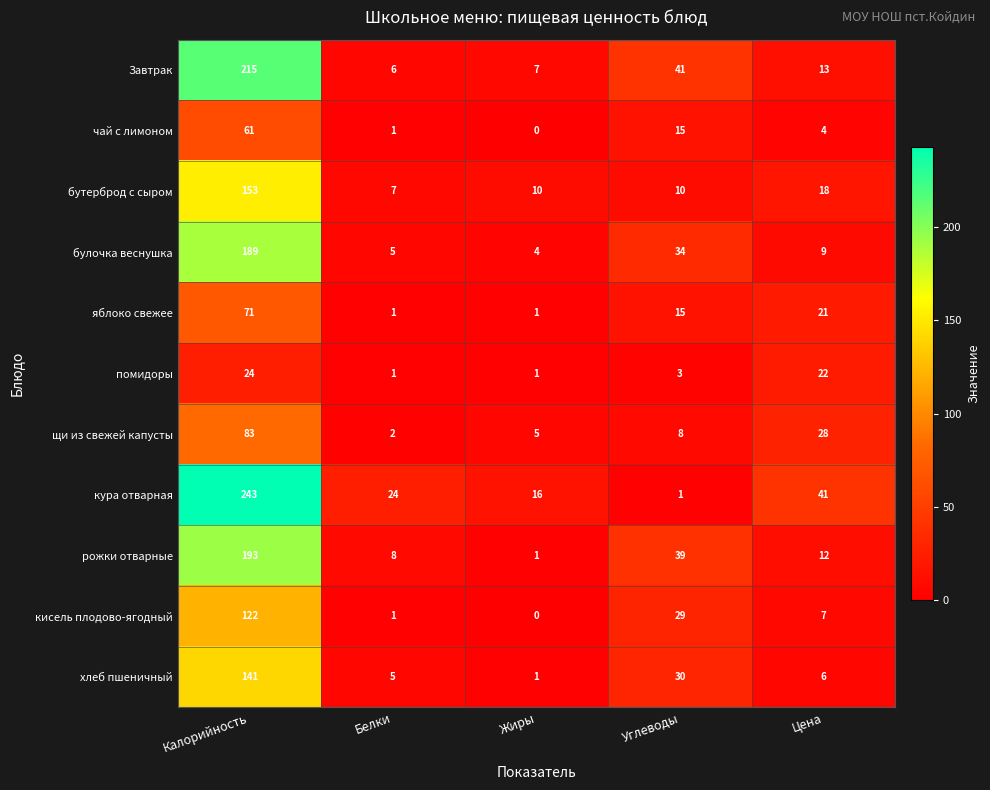

What is the average value of the хлеб пшеничный series?

37